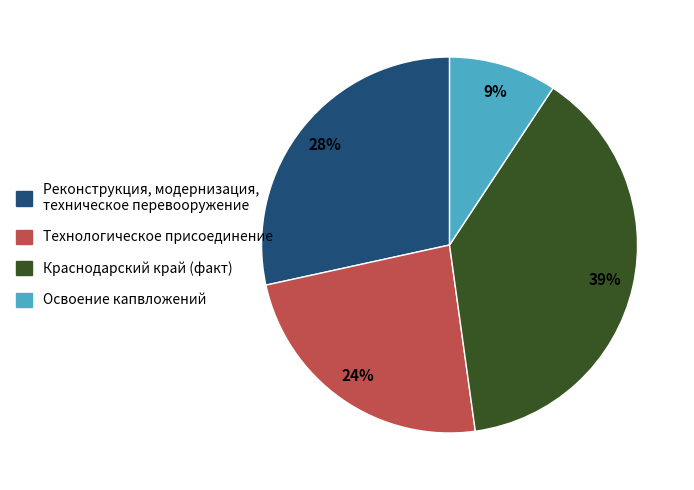

To the nearest percent, what is the average slice percentage?

25%